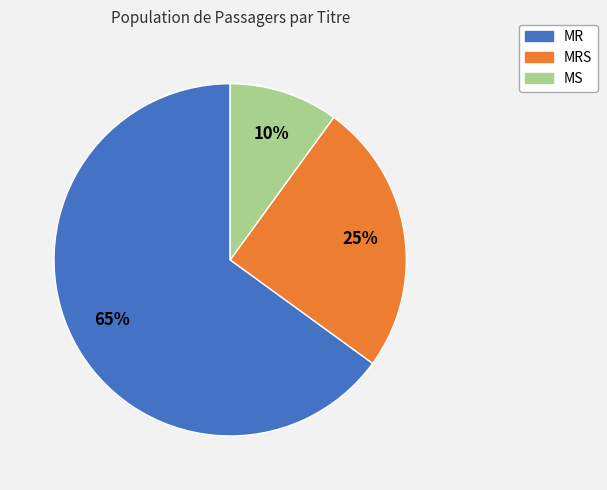

Is the sum of MS and MRS greater than half?

No